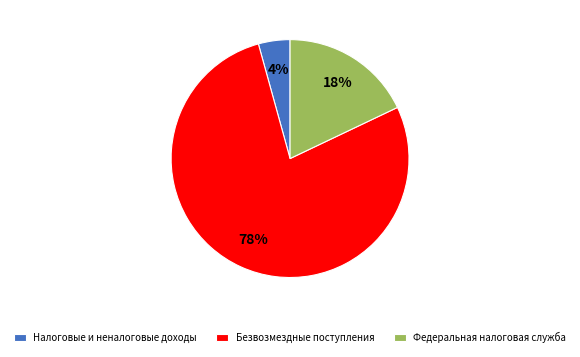

Count the number of slices in the pie.

3